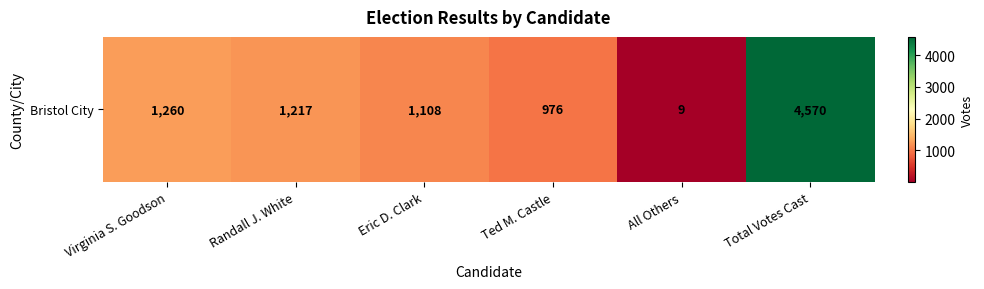

The value at All Others is 9. True or false?

True